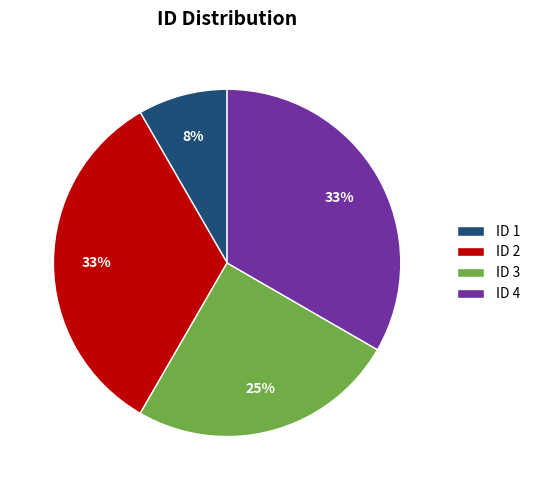

Does ID 3 account for over 50% of the chart?

No